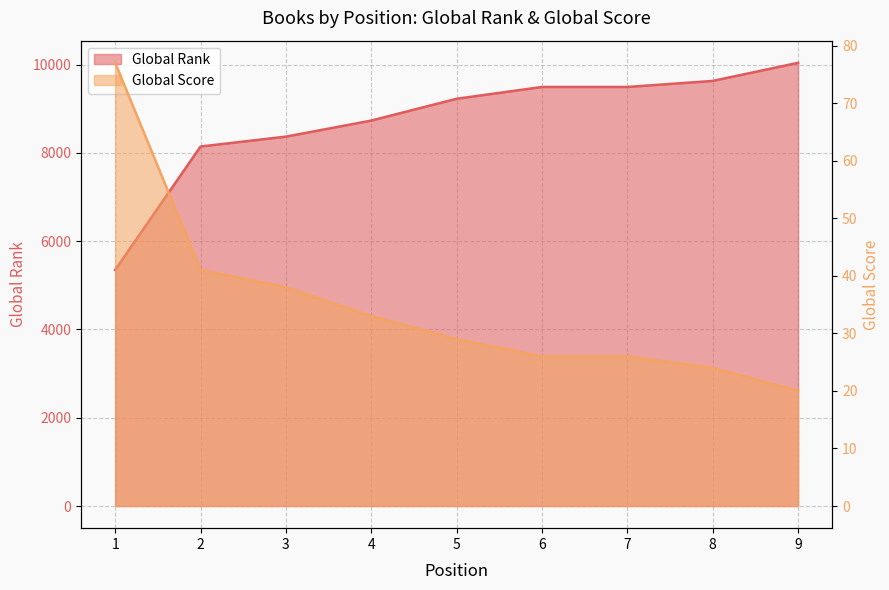

List the series in order of their overall mean, highest first.

Global Rank, Global Score